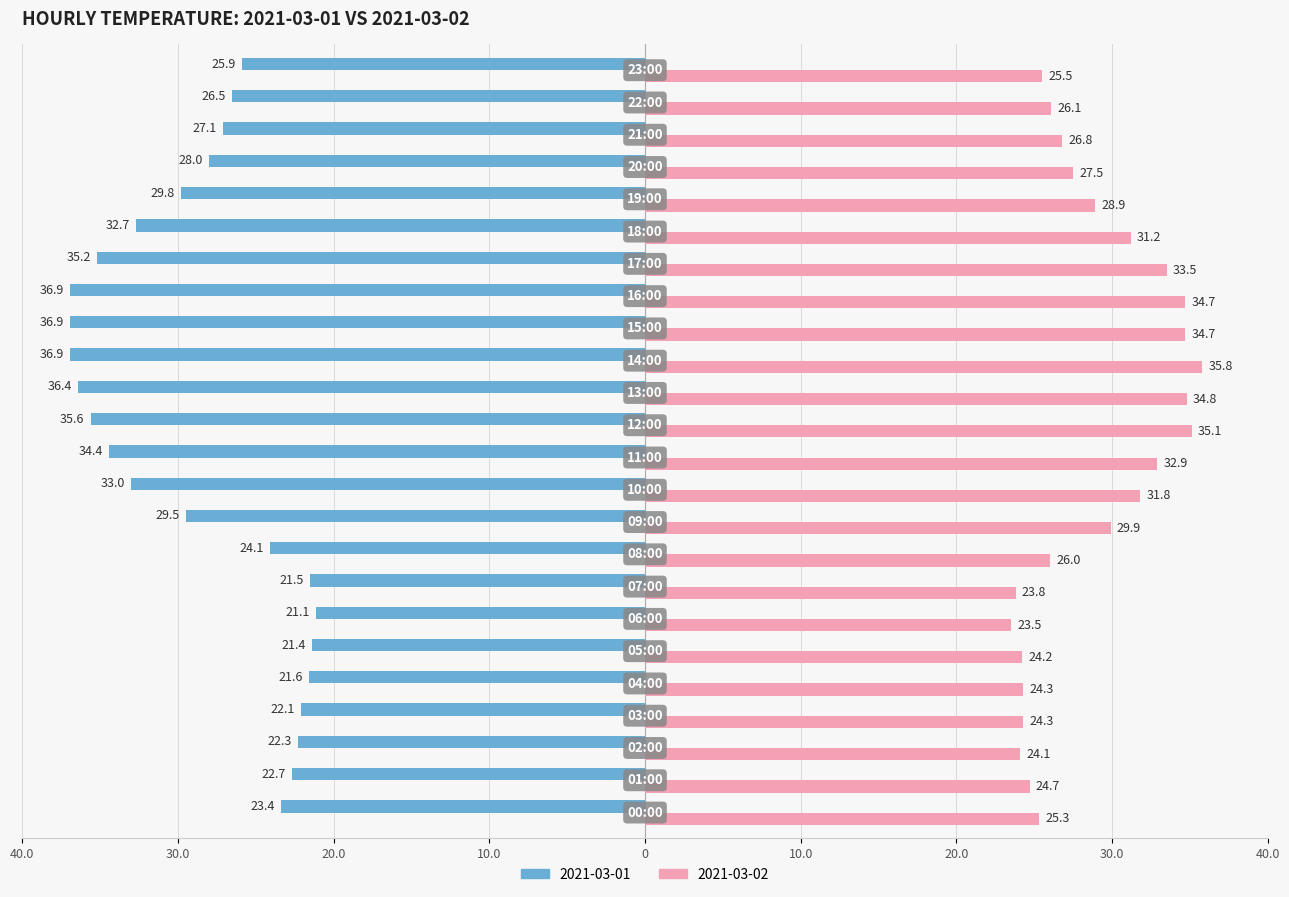

What are all the series names shown in the legend?

2021-03-01, 2021-03-02